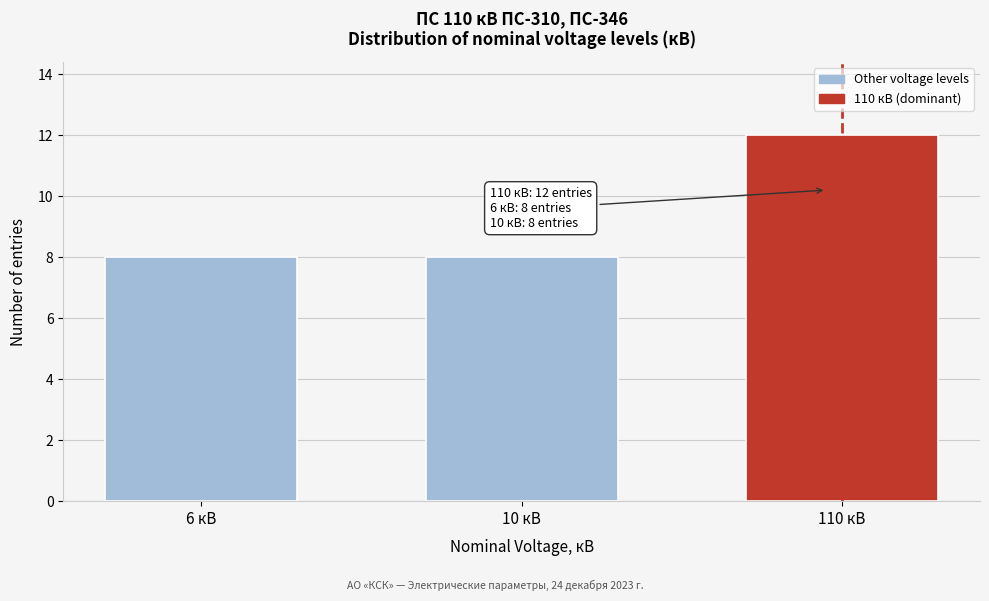

Reading right to left, list all the values displayed in this chart.

110 кВ=12	10 кВ=8	6 кВ=8